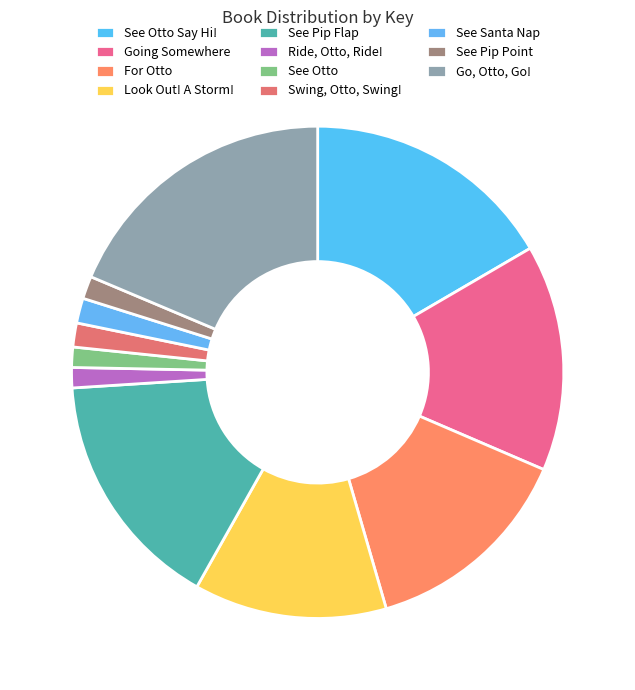

How many slices are in this pie chart?

11